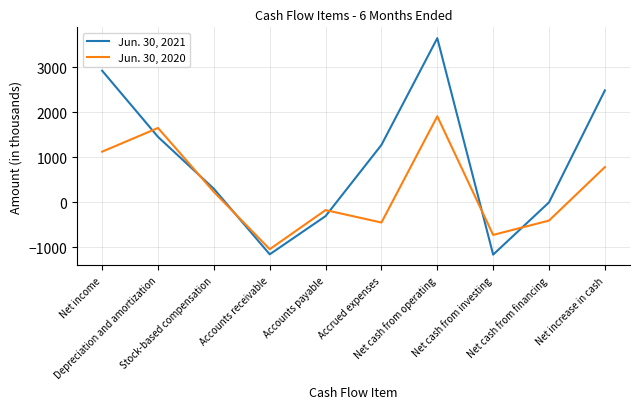

Is this an area chart (filled region under the line)?

No